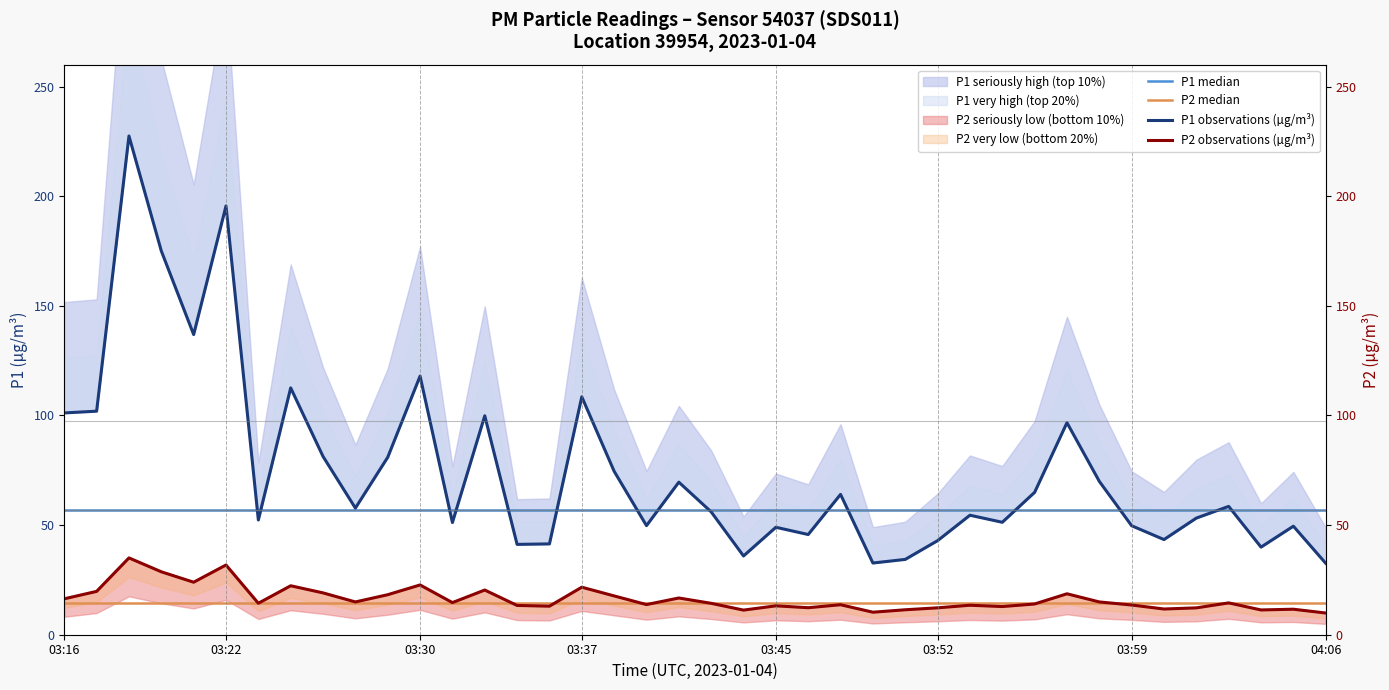

What is the smallest value displayed?

9.9